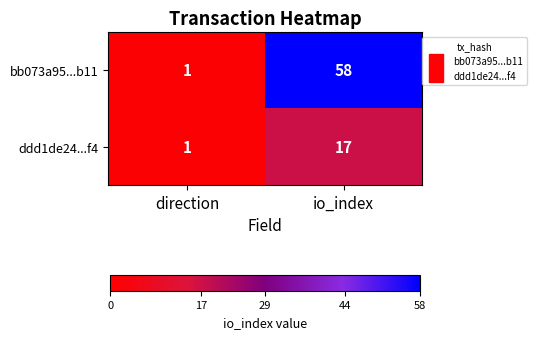

Is it true that bb073a95...b11 equals 1 at direction?

True